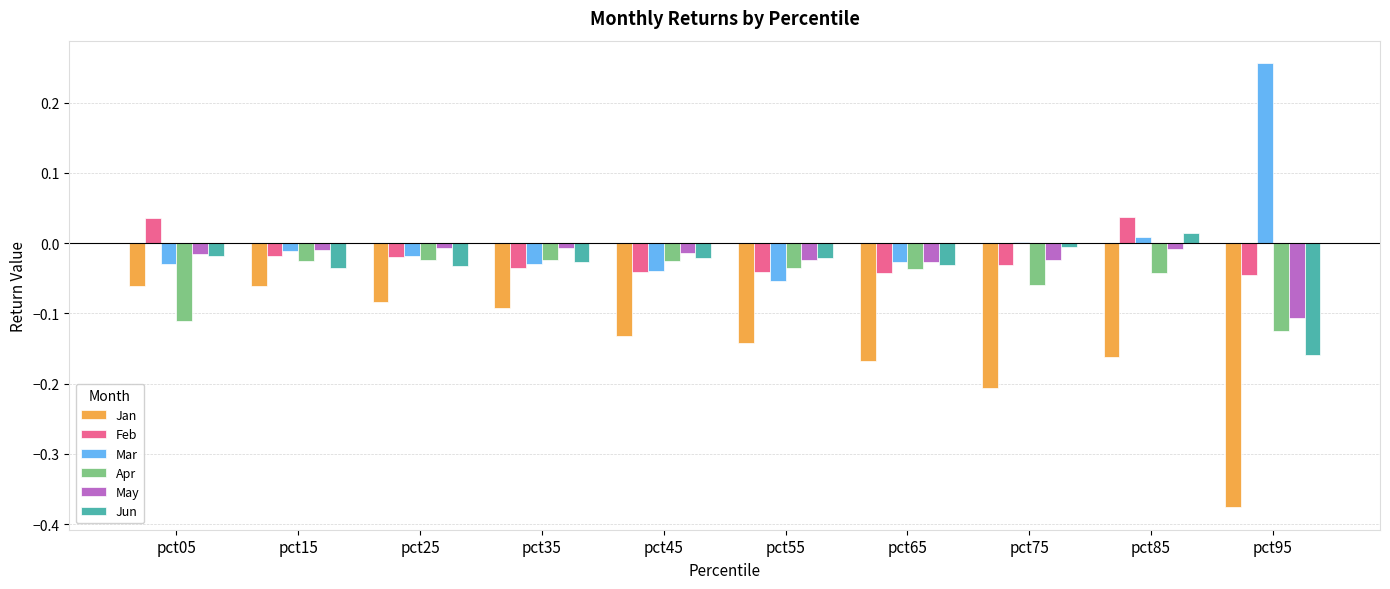

Is it true that Feb equals -0.0 at pct65?

True